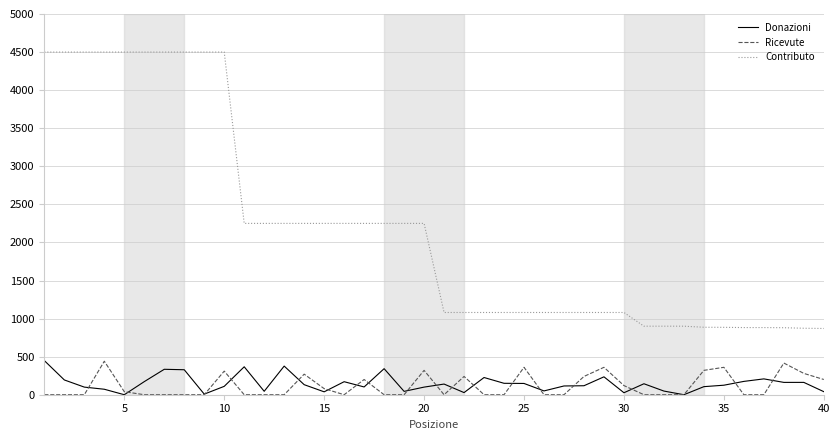

What is the maximum value for Donazioni?

448